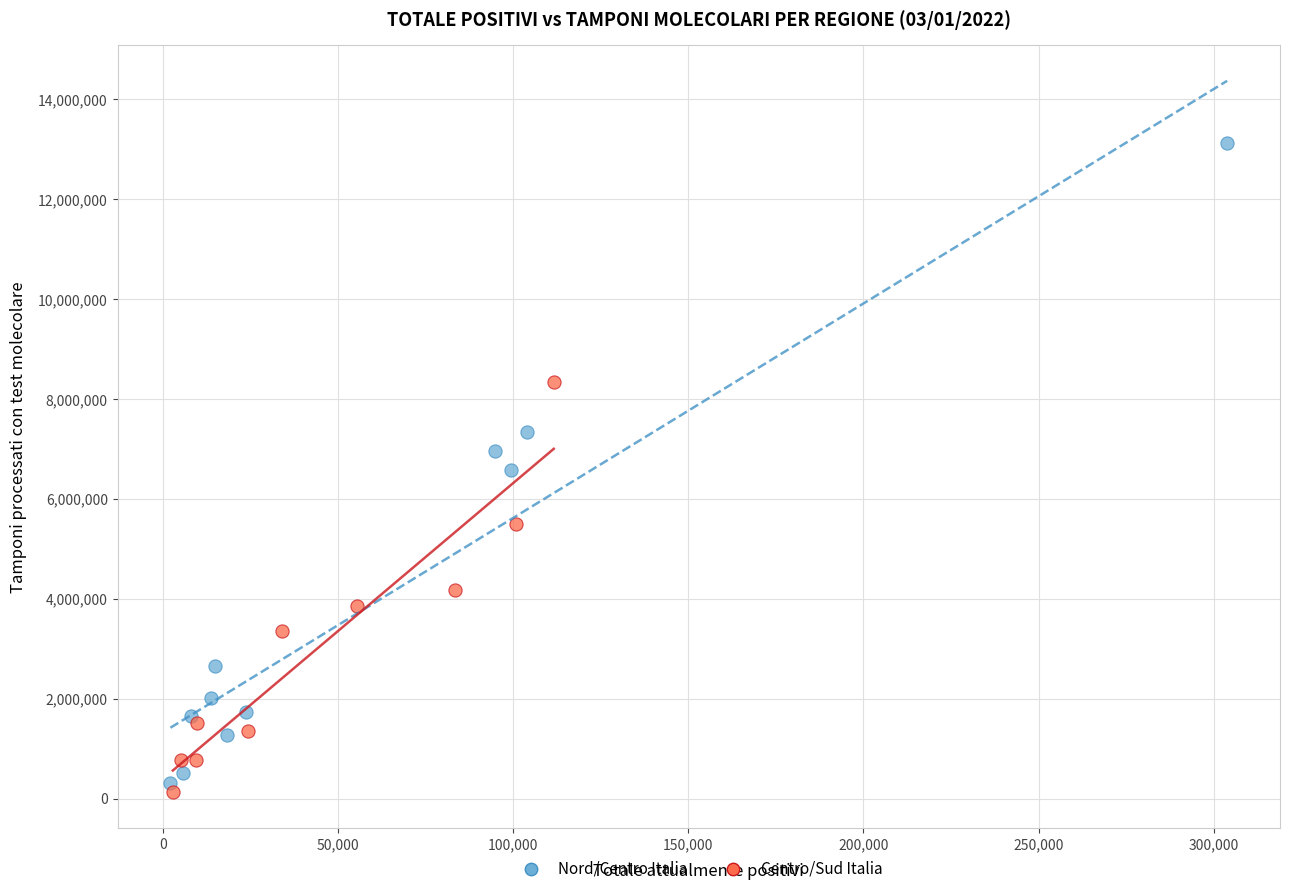

Which series has the widest spread of Y values?

Nord/Centro Italia